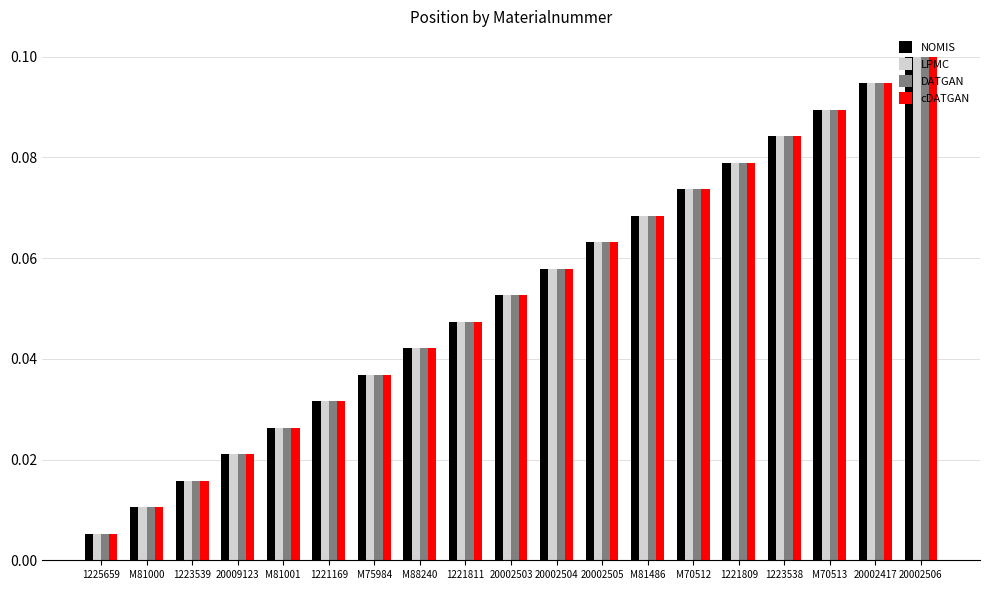

What is the label of the 9th bar from the right?

20002504